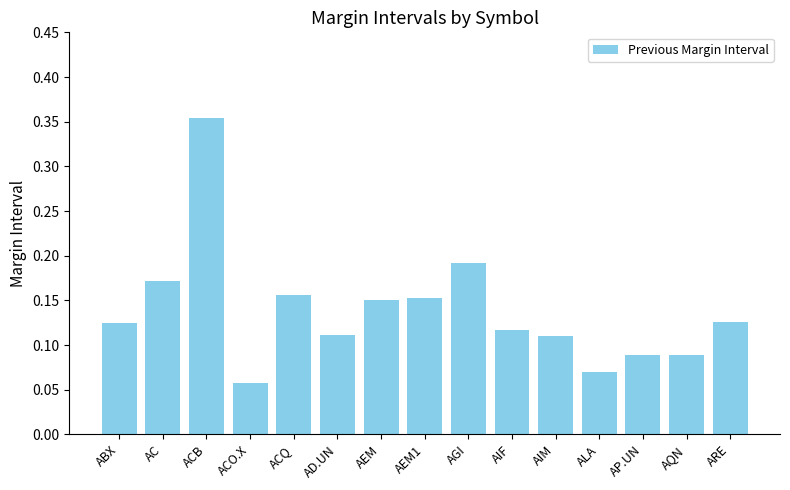

What is the label of the 11th bar from the right?

ACQ